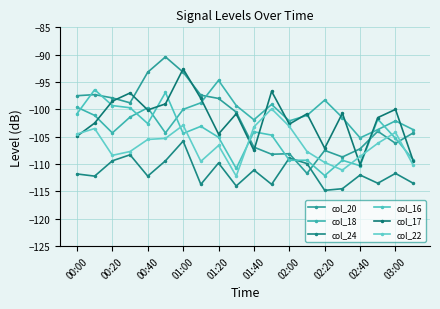

How many intersections are there between col_20 and col_24?

2